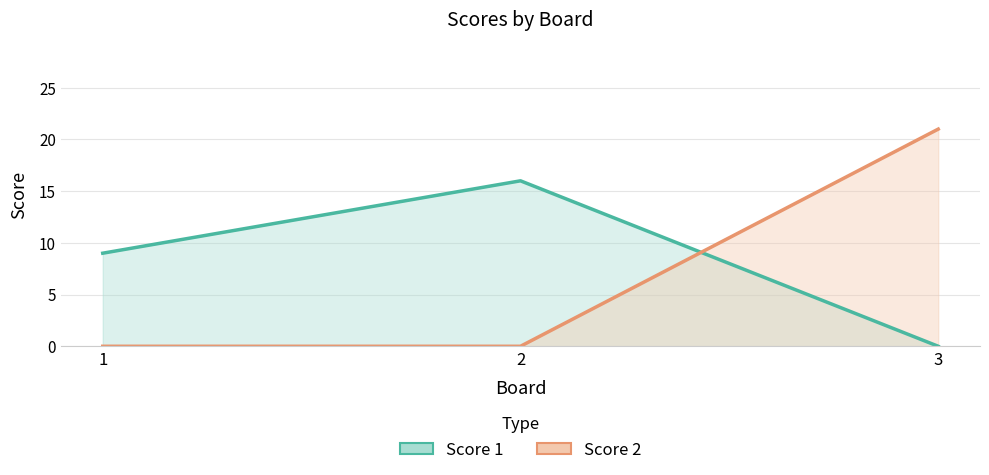

How many data points in Score 2 are above 0?

1